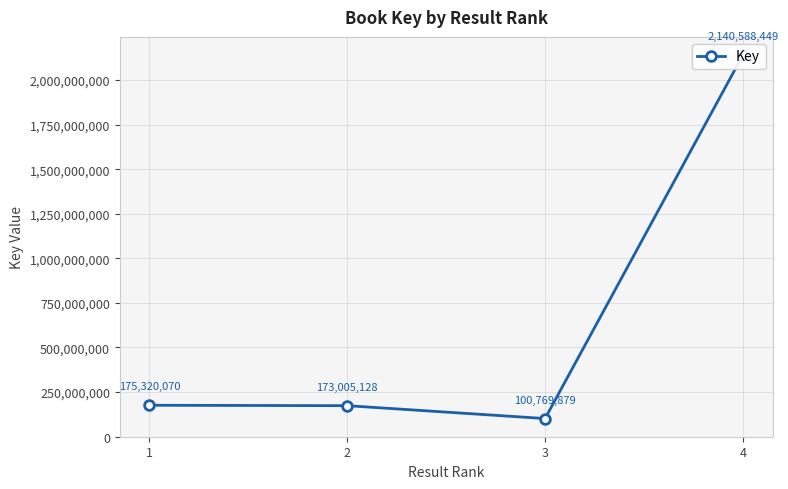

Reading left to right, what are all the values shown in this chart?

175320070	173005128	100769879	2140588449